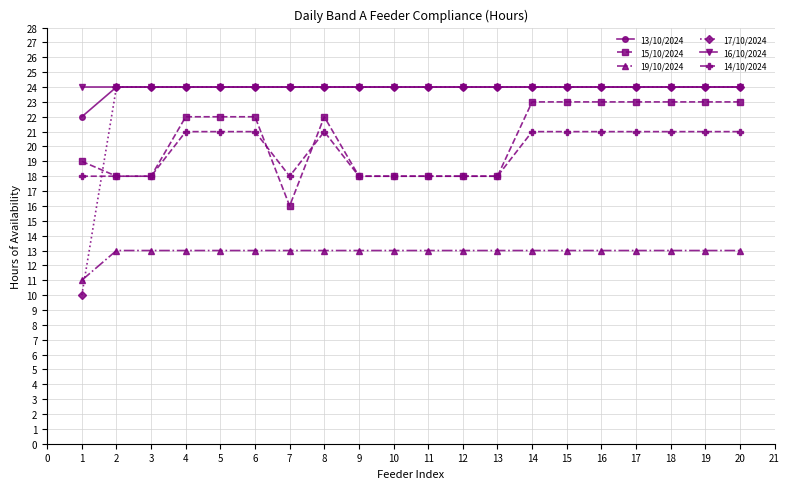

True or false: 16/10/2024 and 15/10/2024 cross at least once.

False